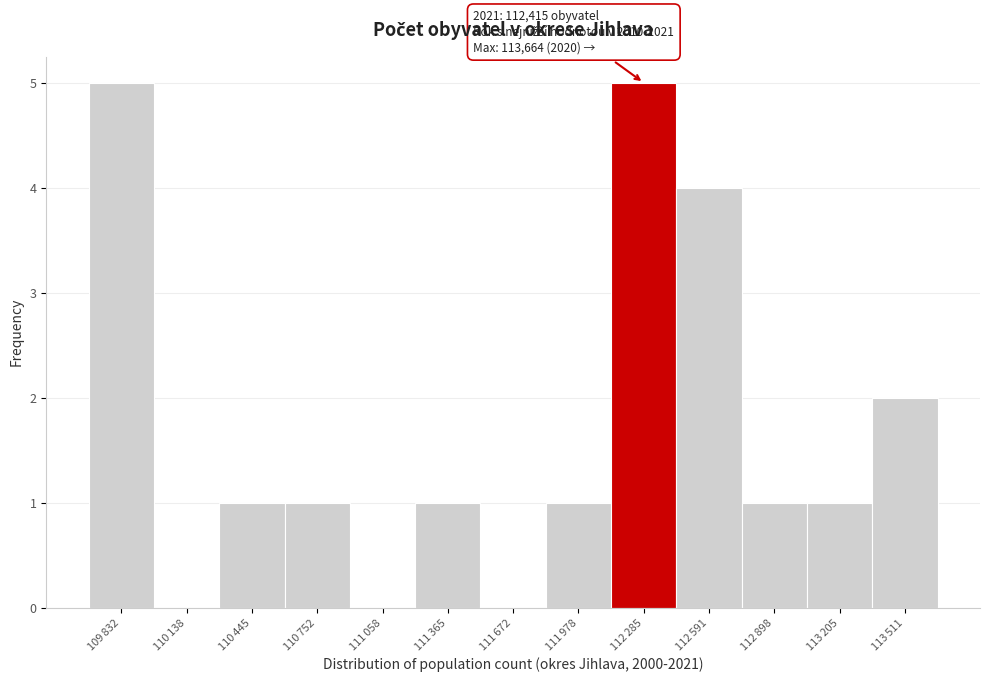

What is the sum of all values?

22